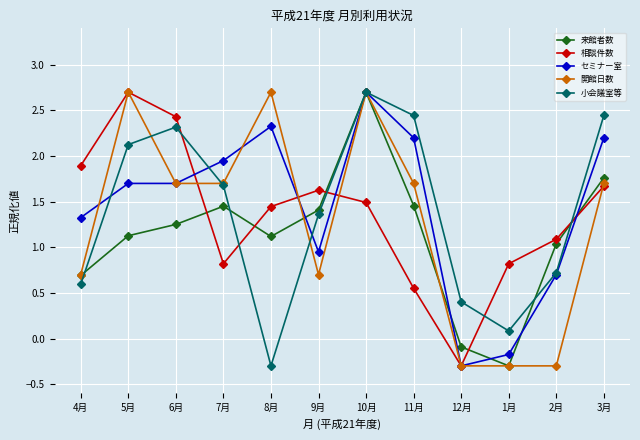

What is the difference between the highest and lowest values at 5月?

1.6